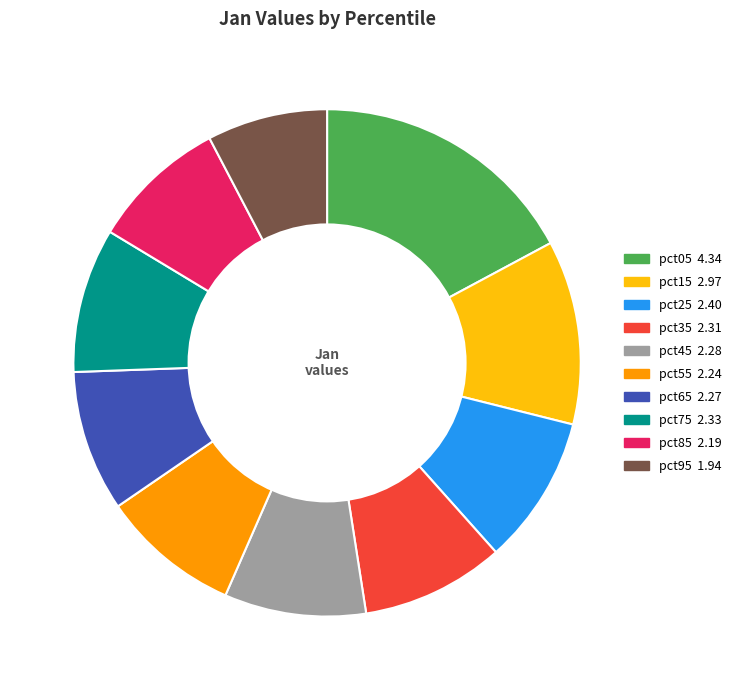

Is there a majority slice in this chart?

No